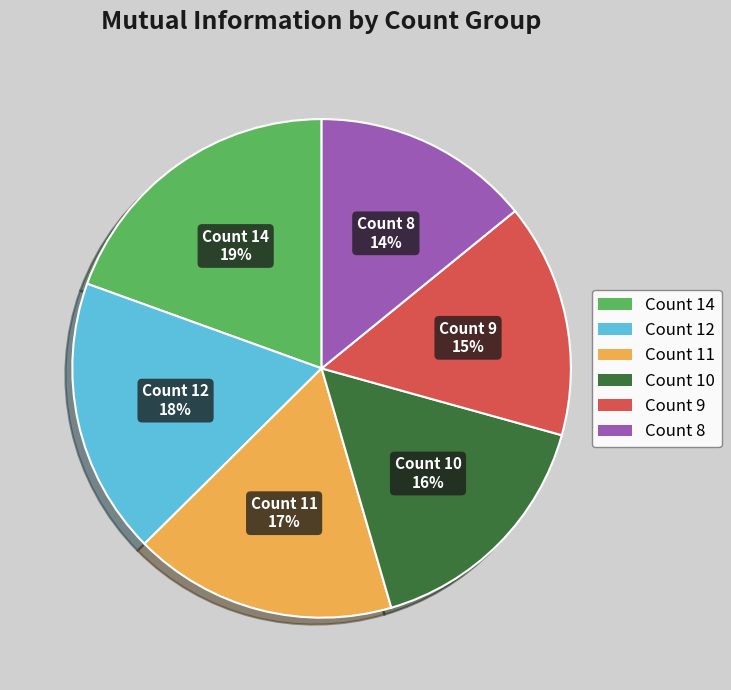

Which category has the smallest portion of the pie?

Count 8